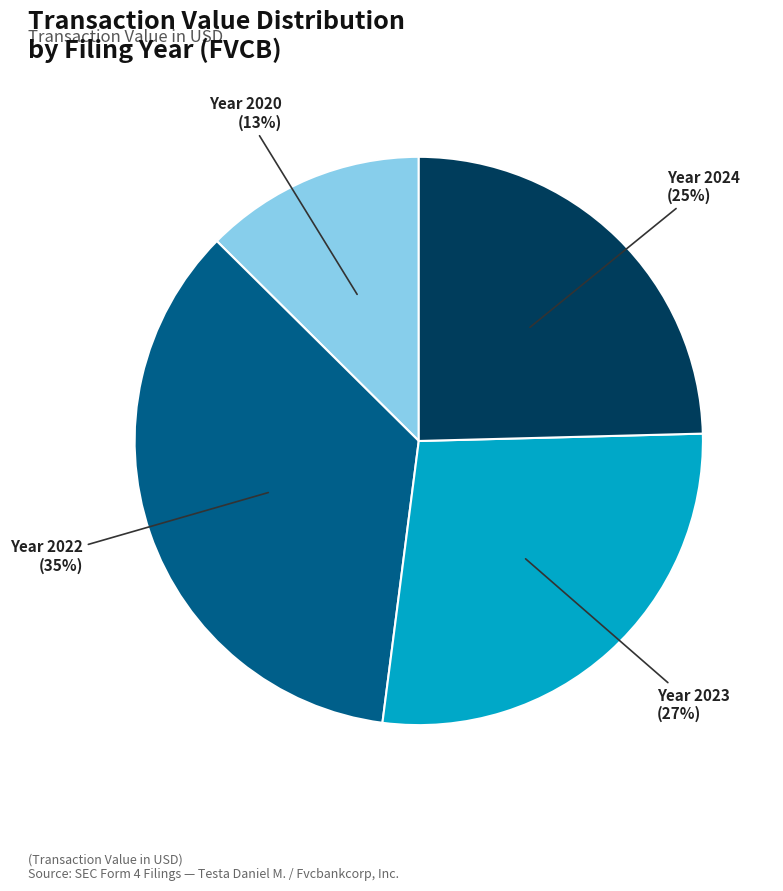

Rank the categories by value from lowest to highest.

Year 2020 (13%), Year 2024 (25%), Year 2023 (27%), Year 2022 (35%)